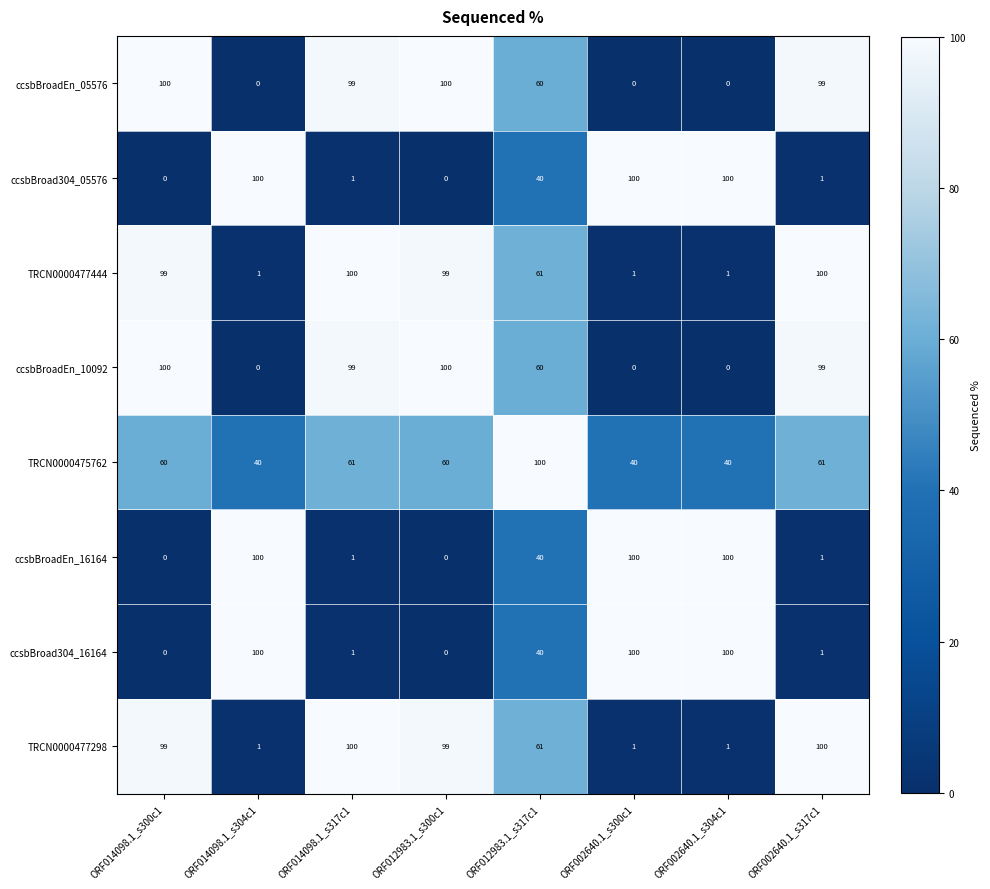

What is the difference between the maximum and minimum values in the ccsbBroad304_16164 series?

100